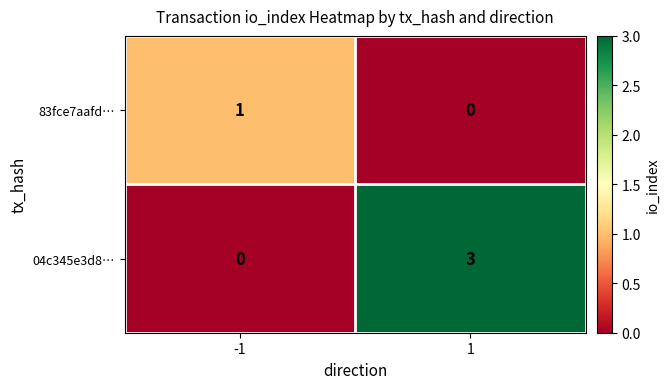

Which series has the largest total across all categories?

04c345e3d8…